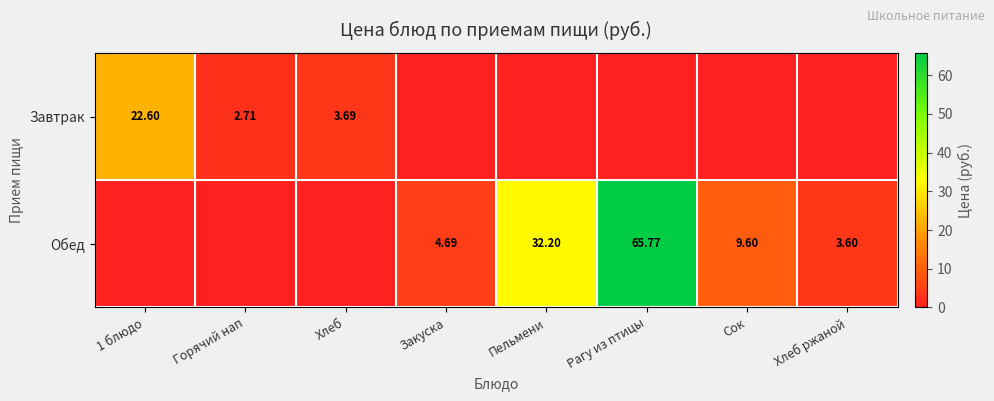

What is the total value across all series at Закуска?

4.7